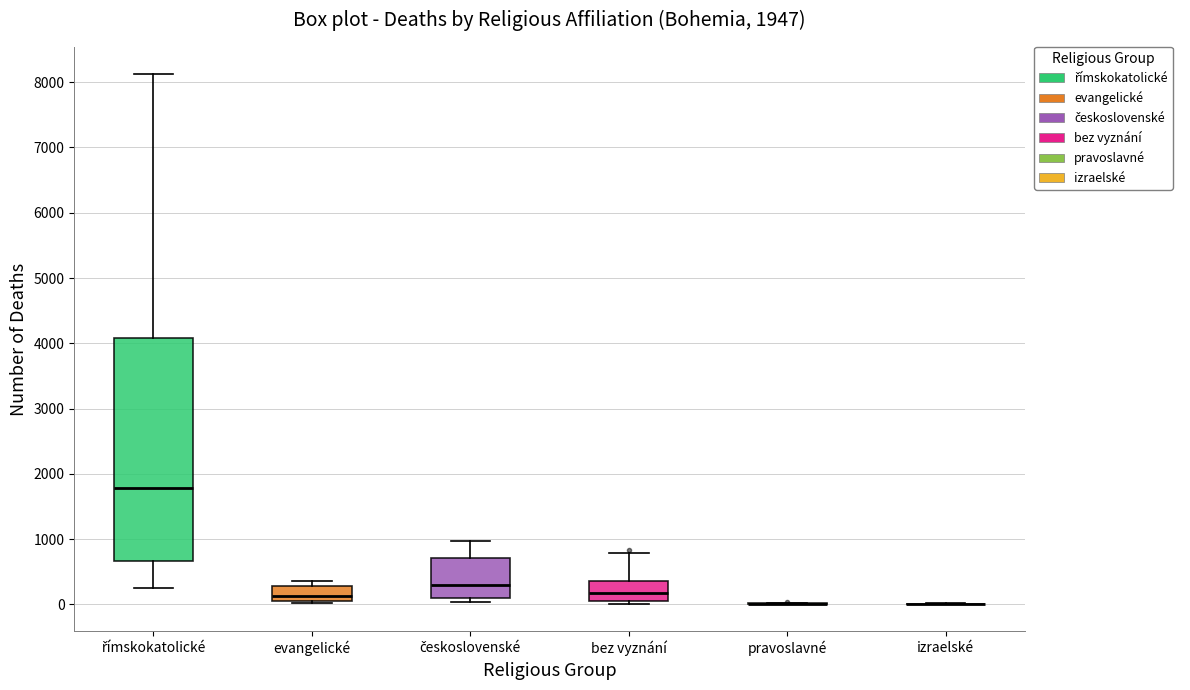

Which box is the tallest, from its lower edge to its upper edge?

římskokatolické